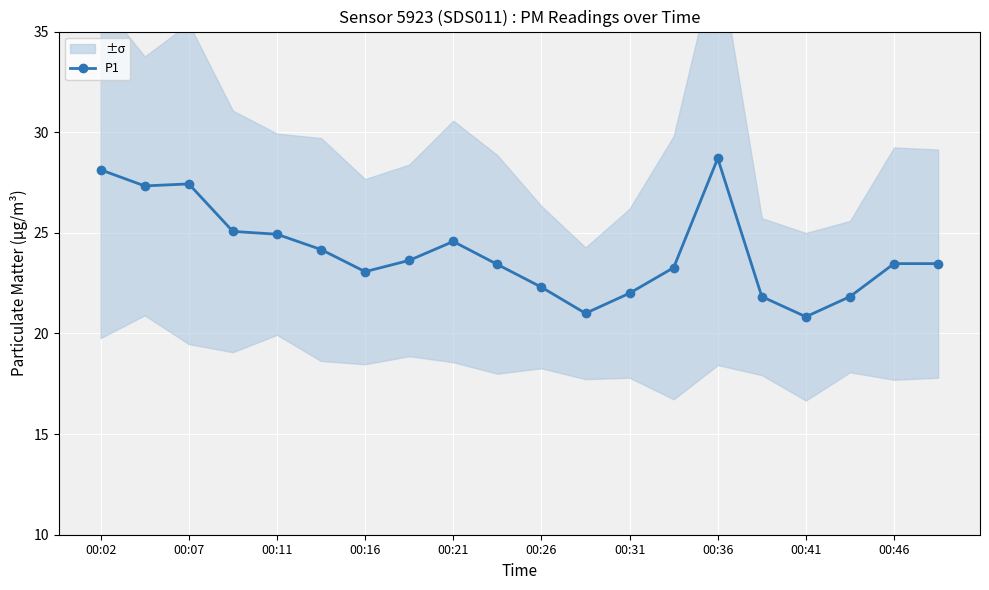

What is the minimum value shown in the chart?

20.8